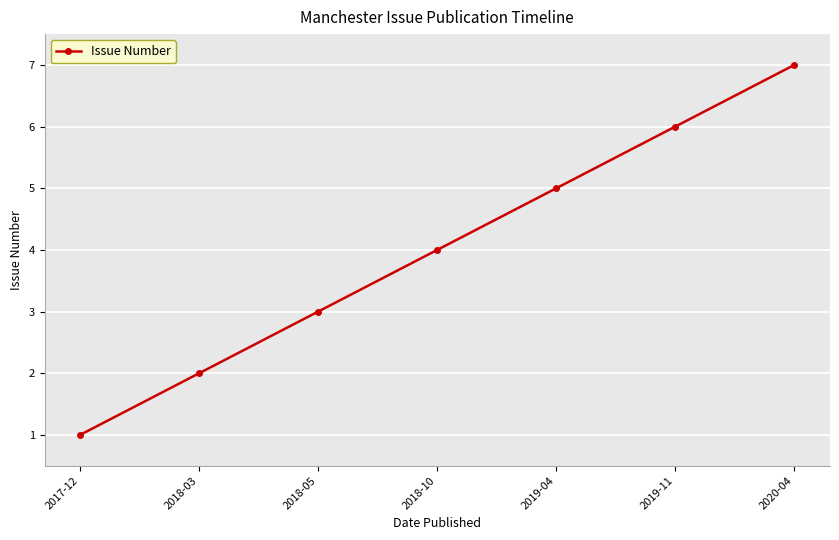

What is the label of the 3rd point from the right?

2019-04